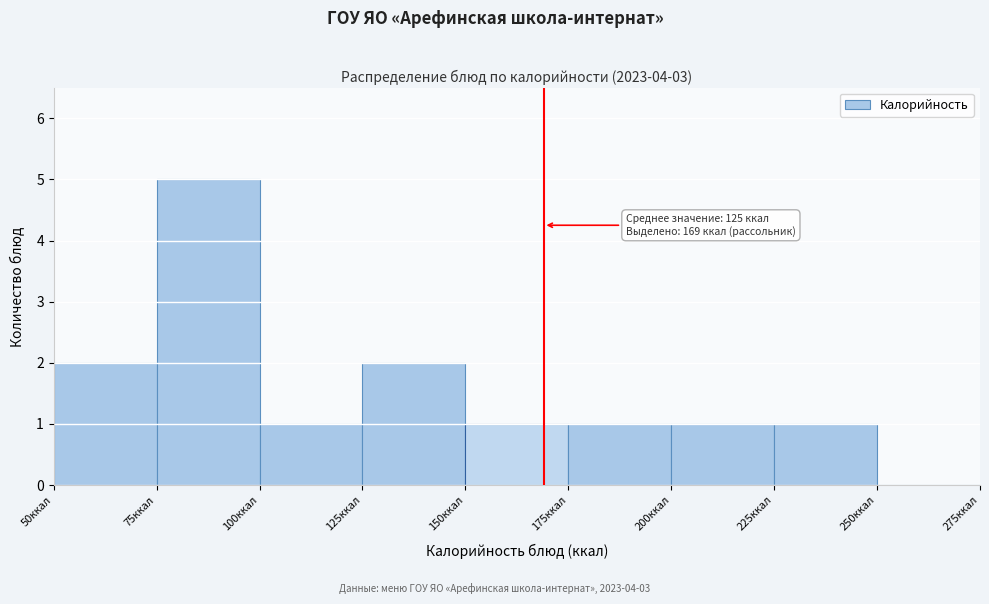

Over which range of the x-axis is the bar tallest?

75 to 100